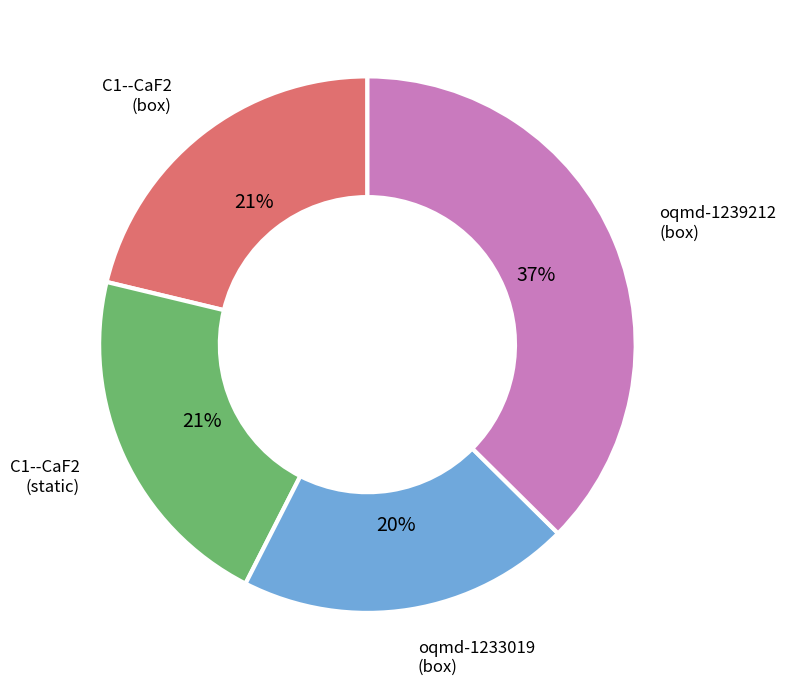

How many slices are in this pie chart?

4